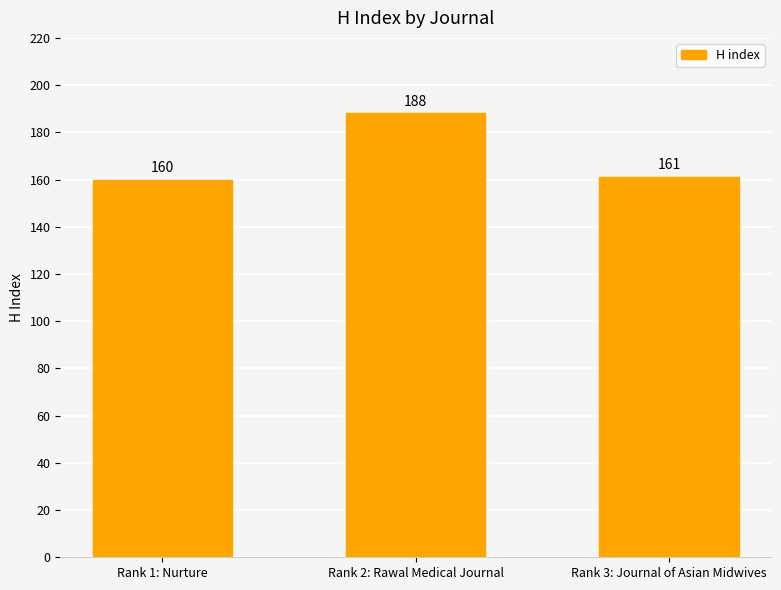

Approximately how many times larger is the value at Rank 3: Journal of Asian Midwives compared to Rank 2: Rawal Medical Journal?

0.9